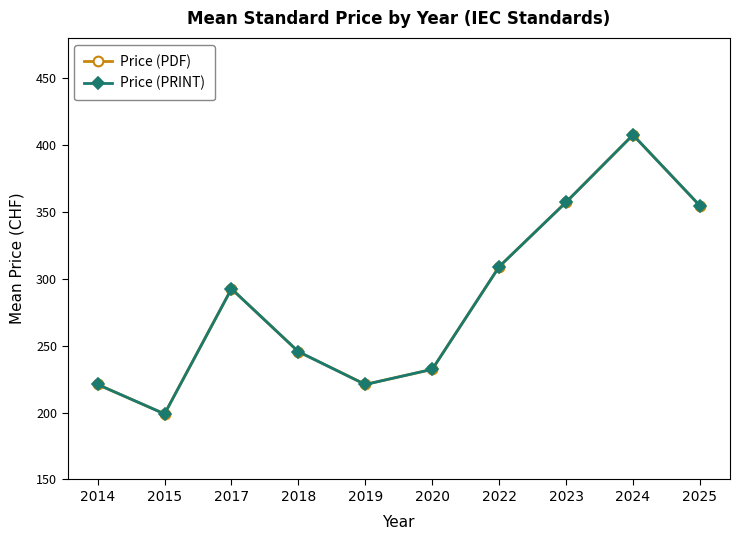

Which series has the widest spread of values?

Price (PDF)